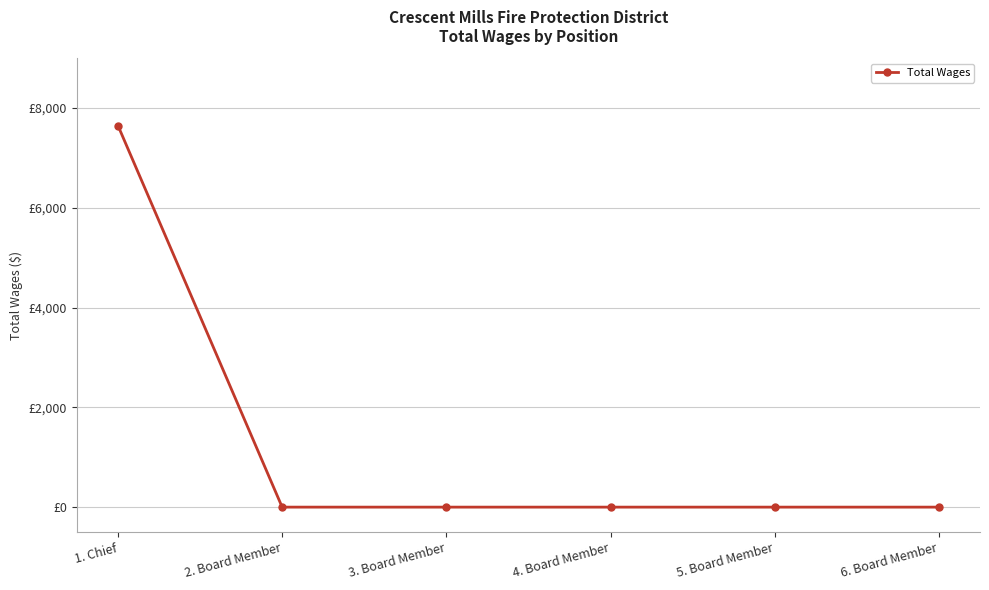

Is this an area chart (filled region under the line)?

No